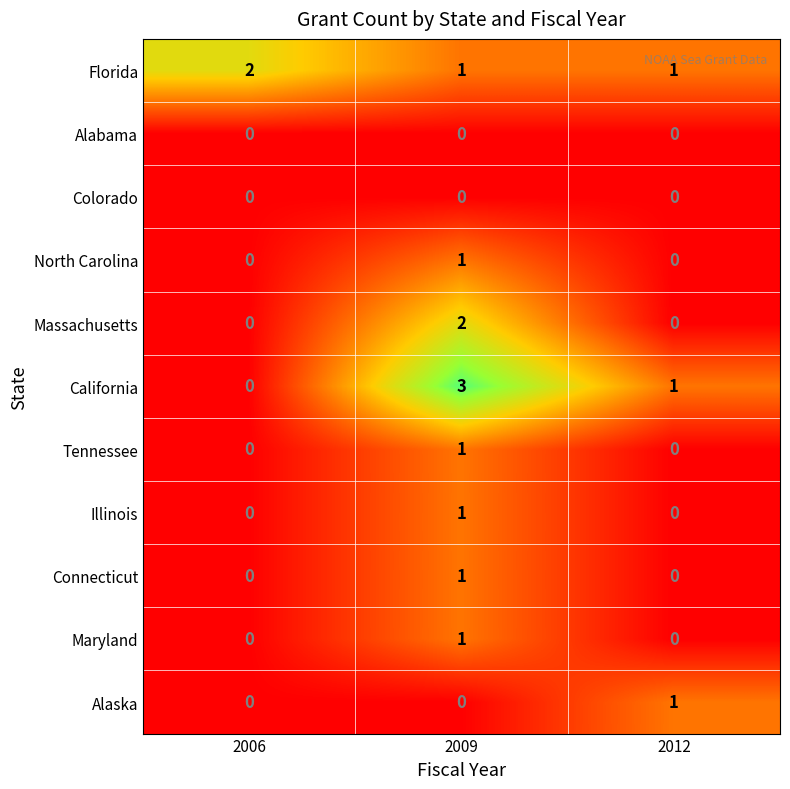

At which category is the sum across all series the highest?

2009